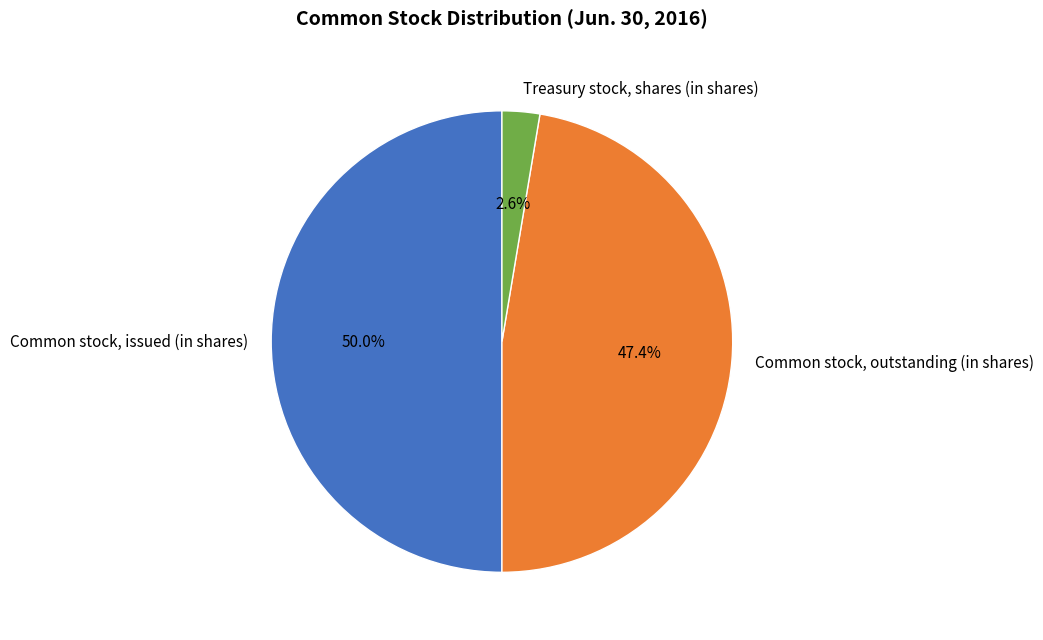

What percentage is NOT represented by Treasury stock, shares (in shares)?

97.4%